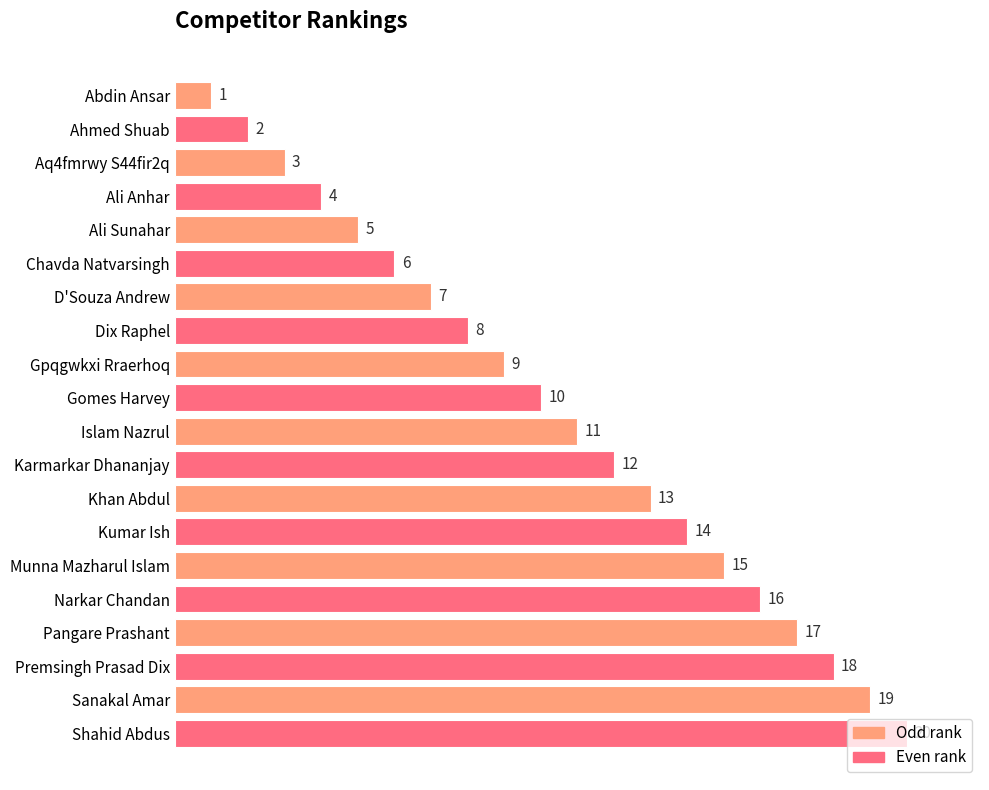

What is the label of the 12th bar from the top?

Karmarkar Dhananjay